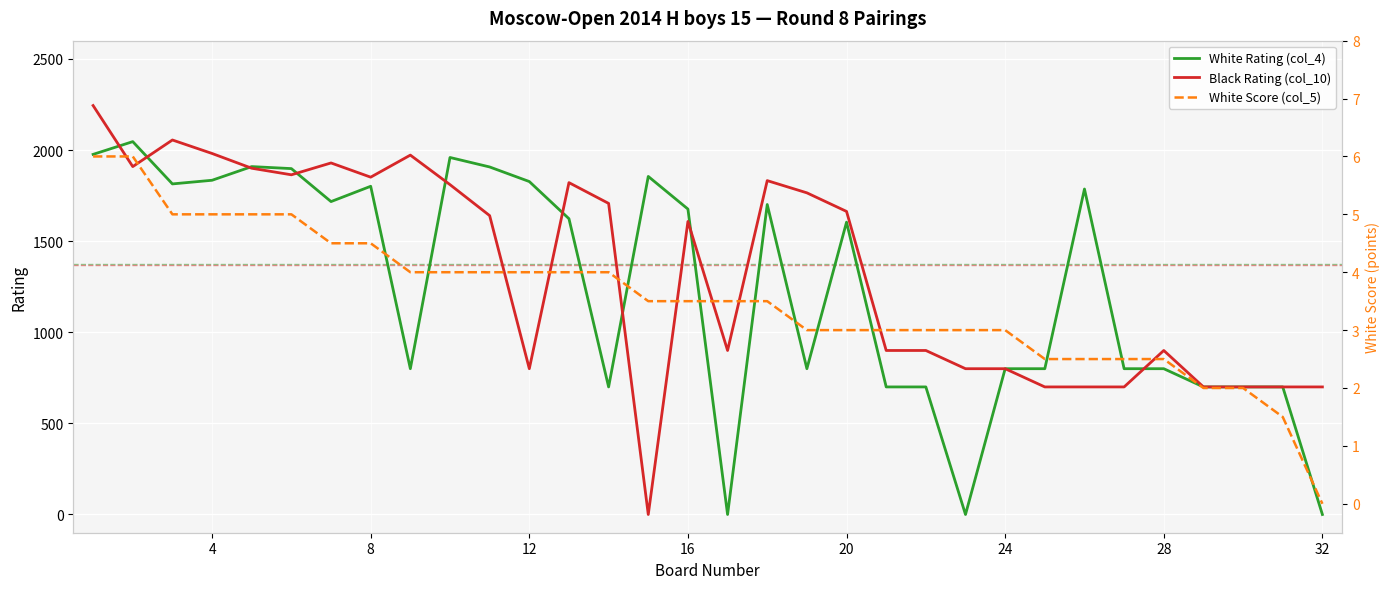

In Black Rating (col_10), how many points are higher than both neighbors (excluding endpoints)?

7